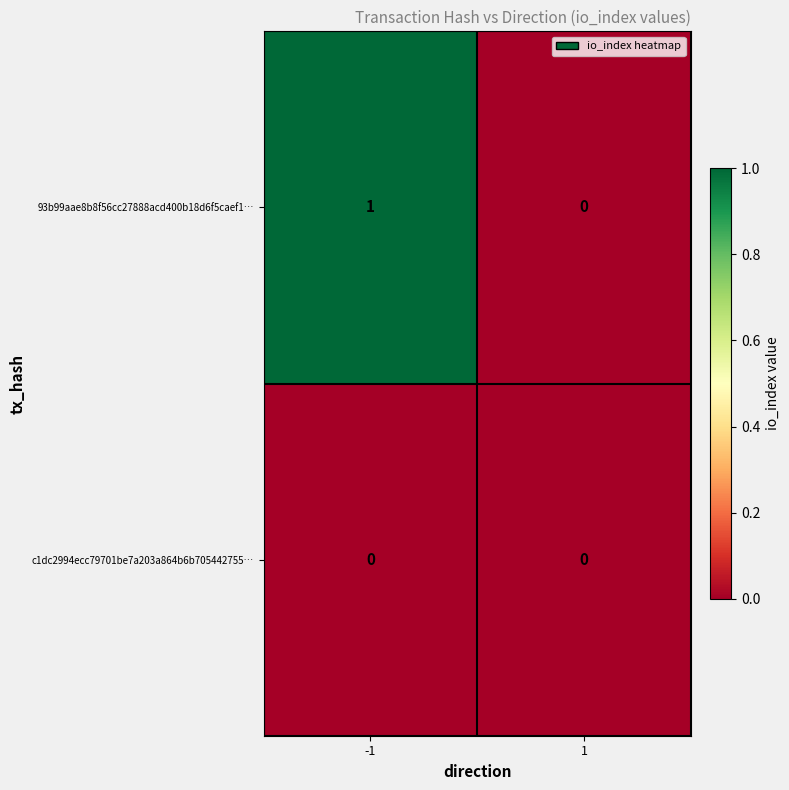

Rank the series at -1 from lowest to highest value.

c1dc2994ecc79701be7a203a864b6b705442755…, 93b99aae8b8f56cc27888acd400b18d6f5caef1…